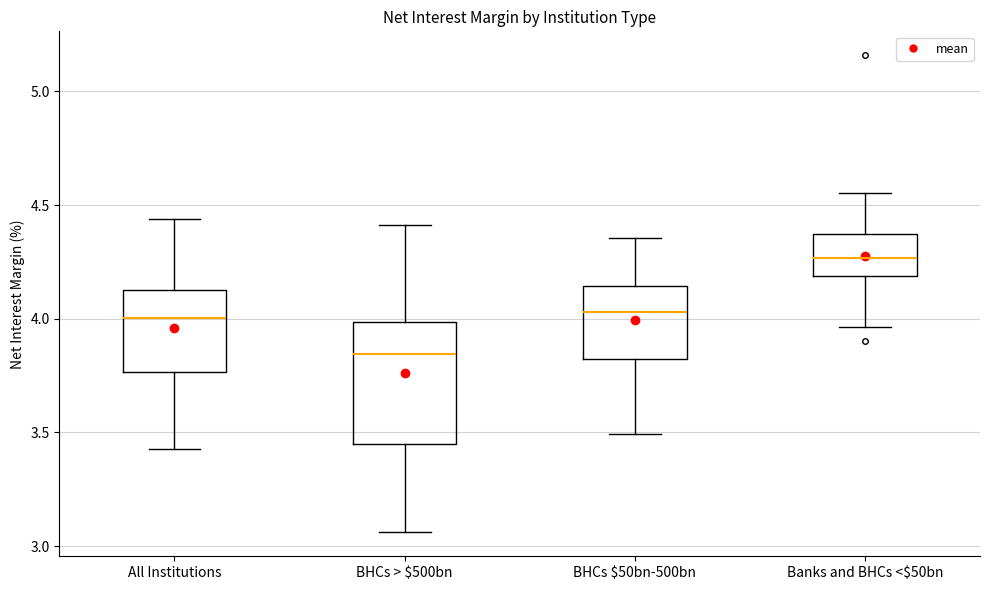

Which box has the highest median line?

Banks and BHCs <$50bn